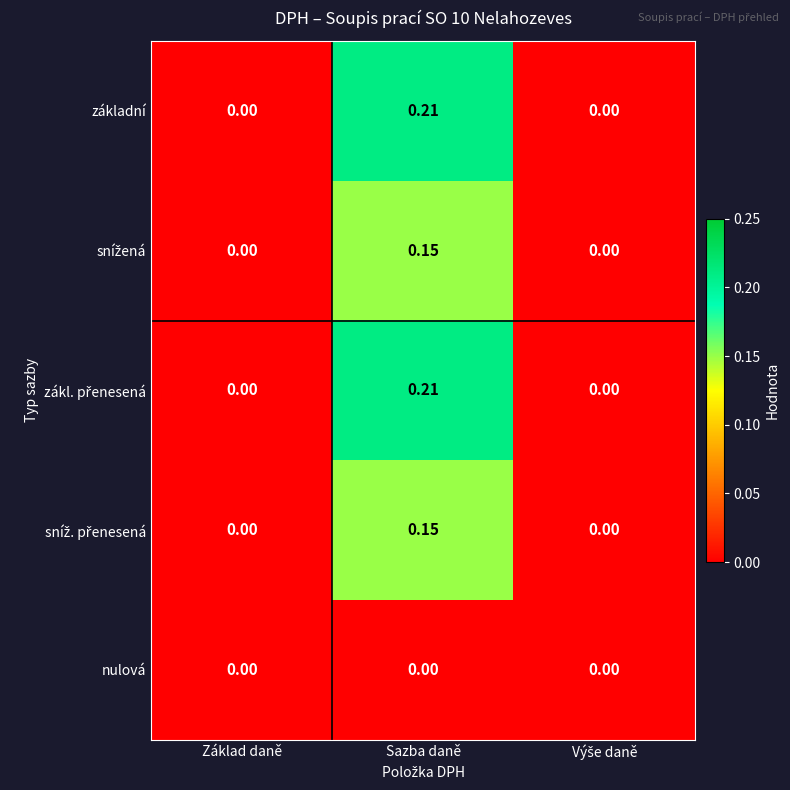

Which label corresponds to the largest value in the chart?

Sazba daně